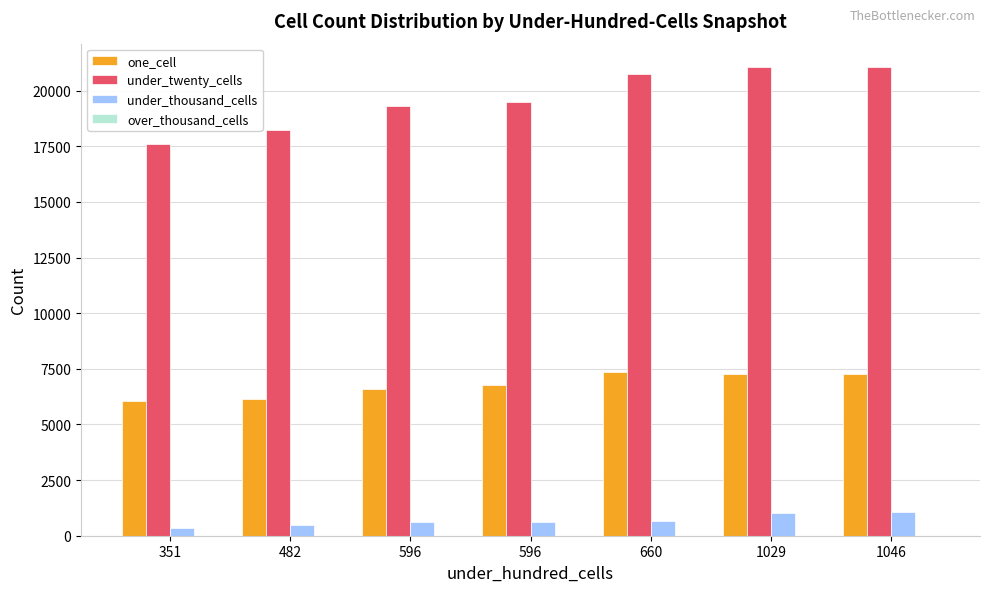

Does the chart contain any negative values?

No